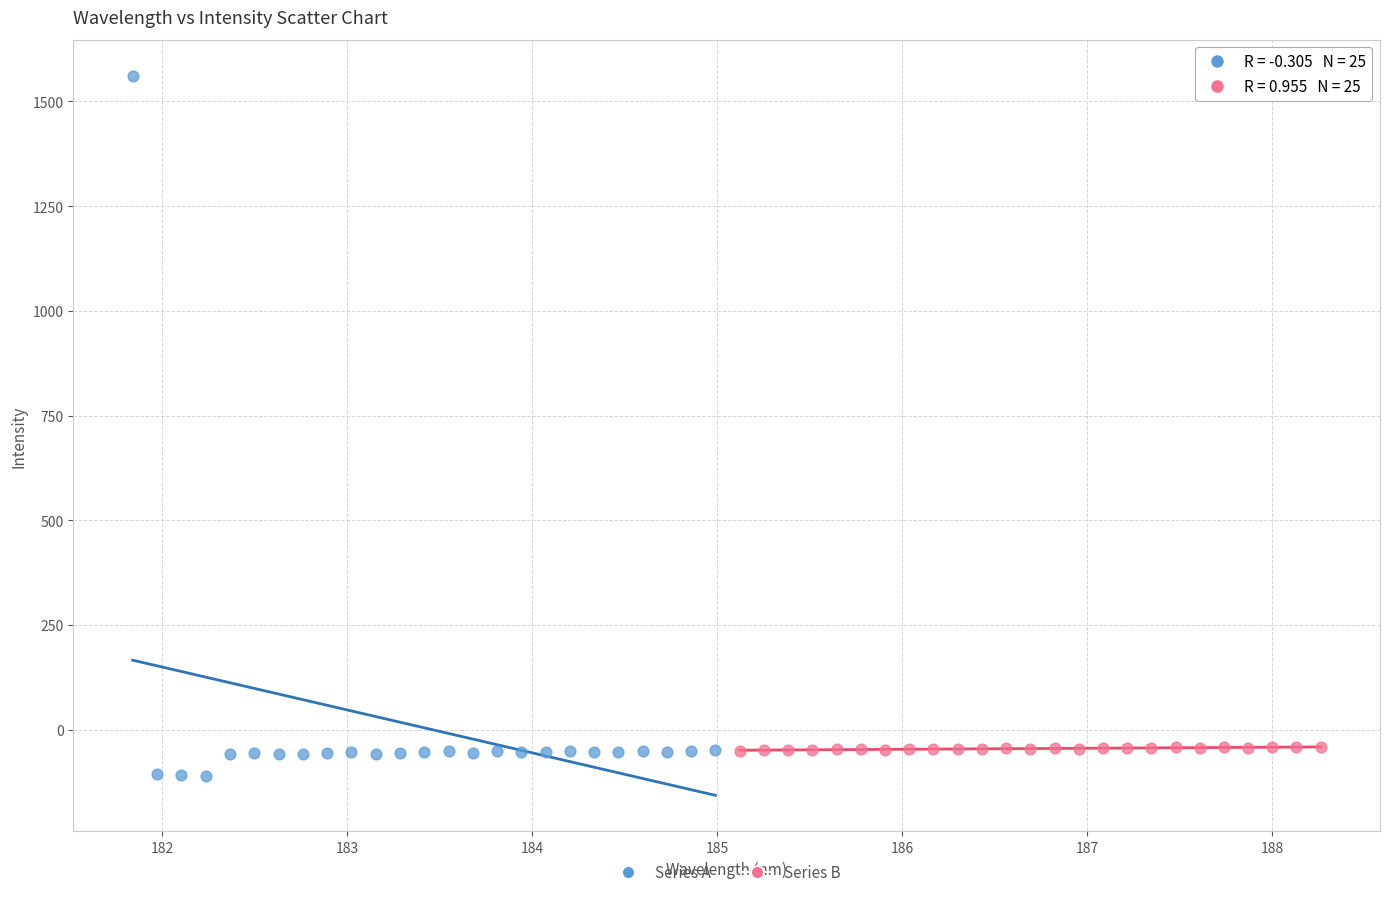

What are all the series names shown in the legend?

Series A, Series B